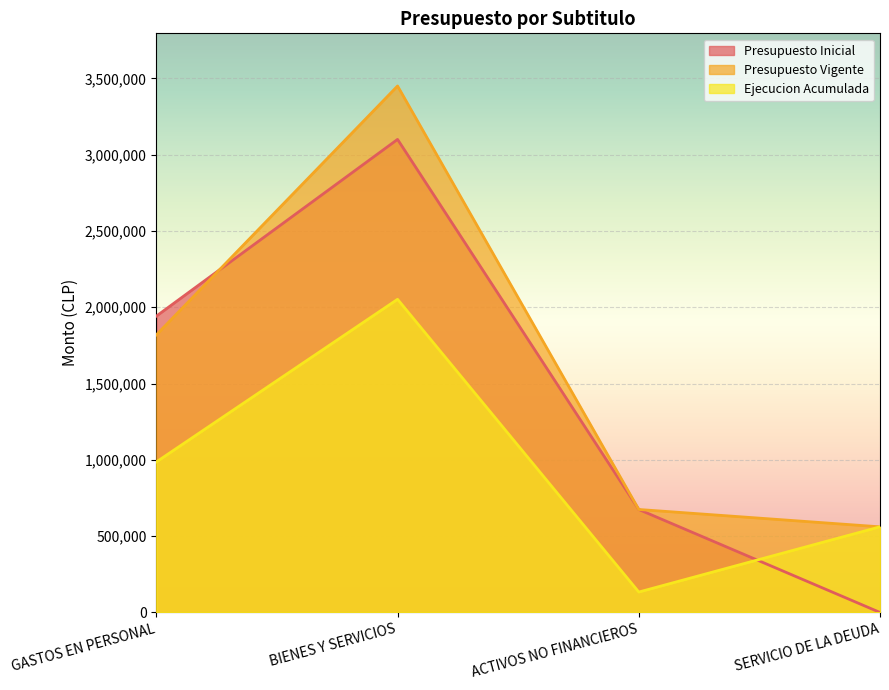

What are all the series names shown in the legend?

Presupuesto Inicial, Presupuesto Vigente, Ejecucion Acumulada